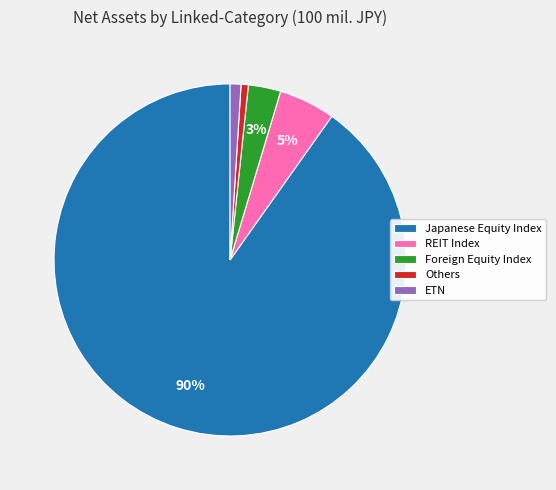

To the nearest percent, what is the combined percentage of Foreign Equity Index and REIT Index?

8%